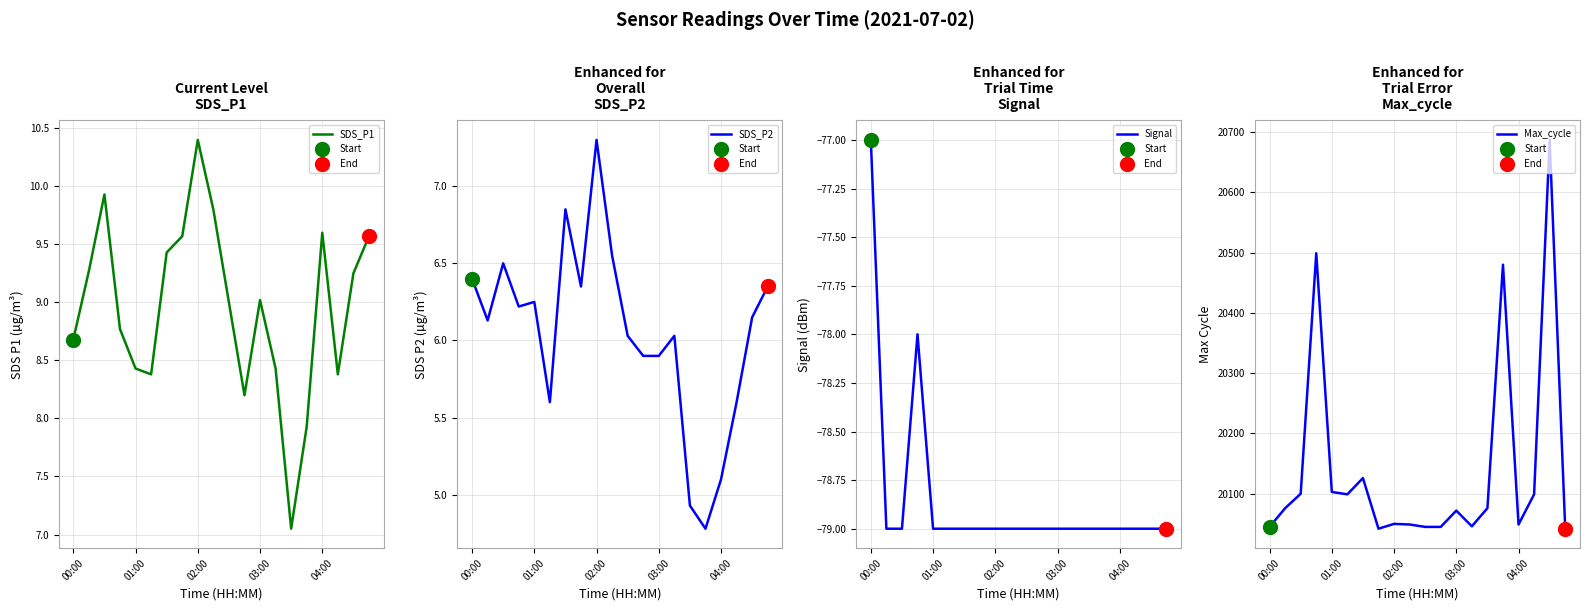

At which label does SDS_P1 reach its peak?

02:00